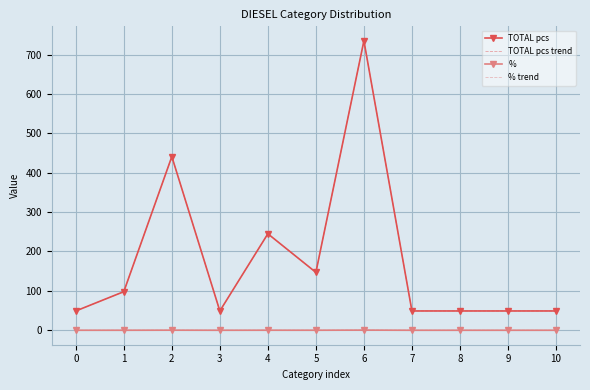

How many lines are shown in the chart?

4